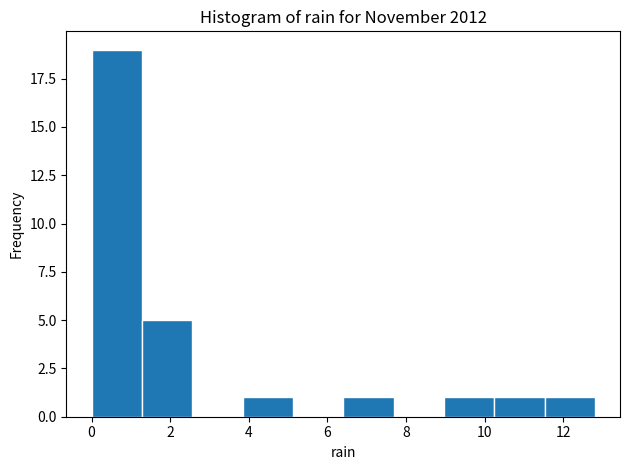

Over which range of the x-axis is the bar tallest?

0.00 to 1.28